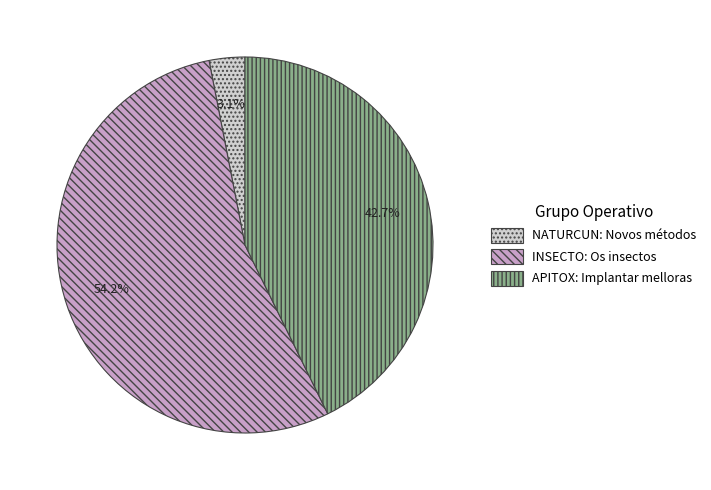

To the nearest percent, what is the combined percentage of APITOX: Implantar melloras and NATURCUN: Novos métodos?

46%